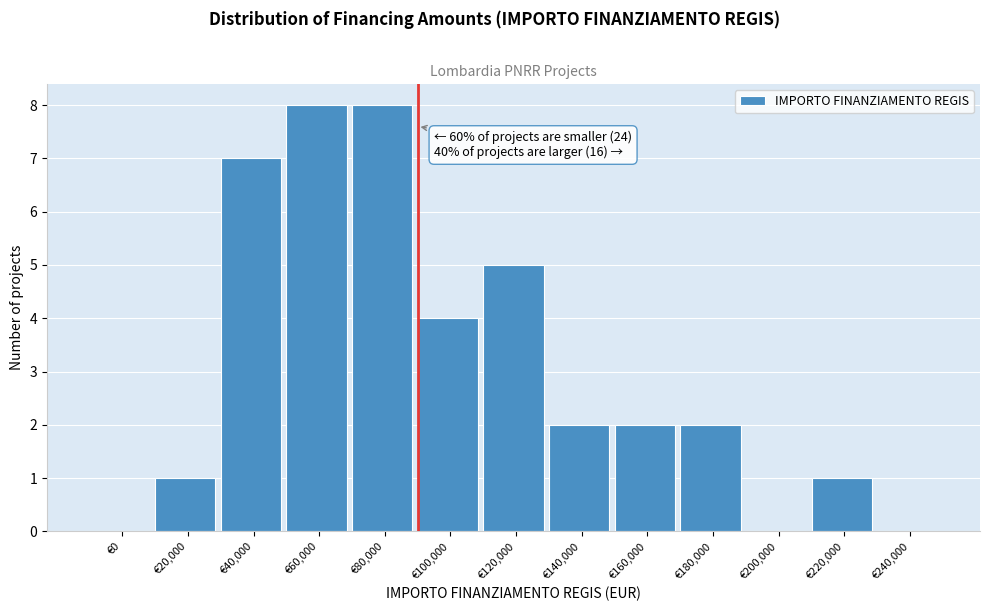

Reading right to left, extract all data points from this chart.

€240,000=0	€220,000=1	€200,000=0	€180,000=2	€160,000=2	€140,000=2	€120,000=5	€100,000=4	€80,000=8	€60,000=8	€40,000=7	€20,000=1	€0=0